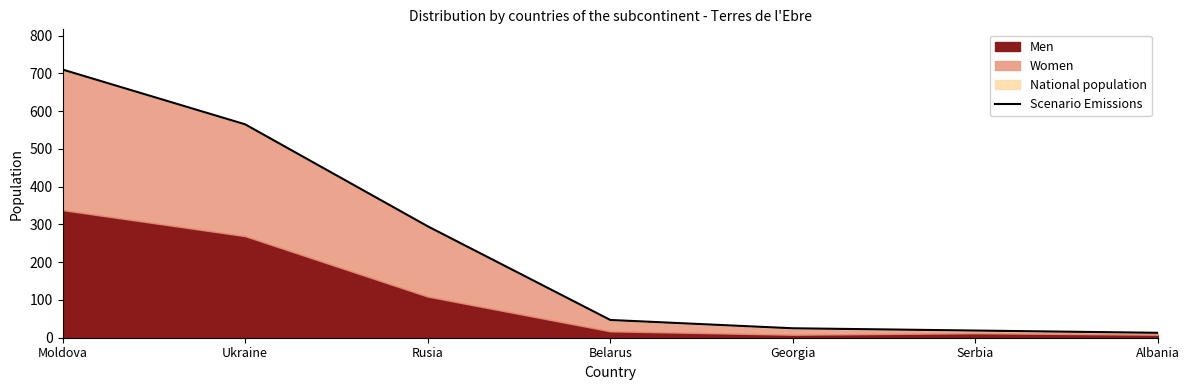

Reading right to left, transcribe all the data shown in this chart.

Albania=13	Serbia=19	Georgia=25	Belarus=47	Rusia=295	Ukraine=565	Moldova=710